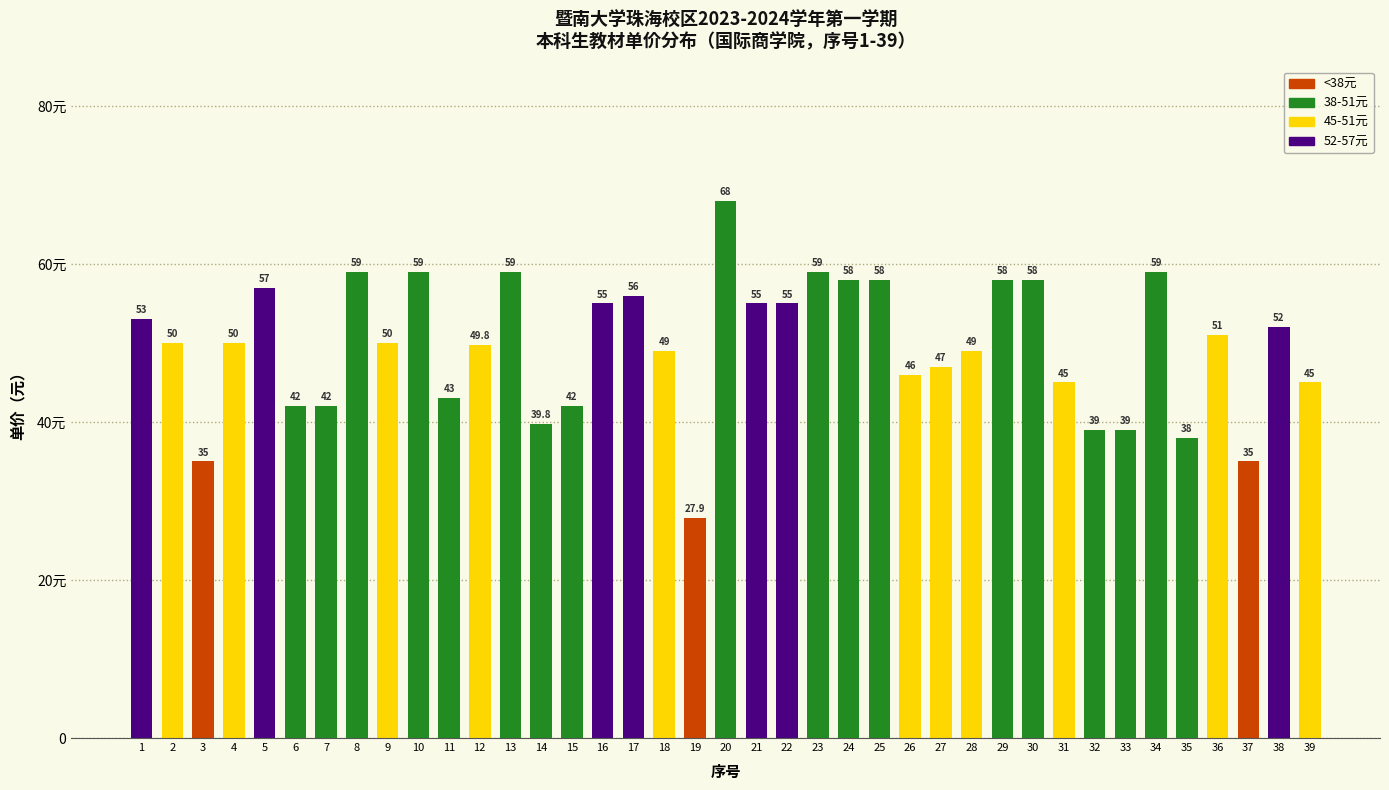

What is the sum of all values?

1932.5